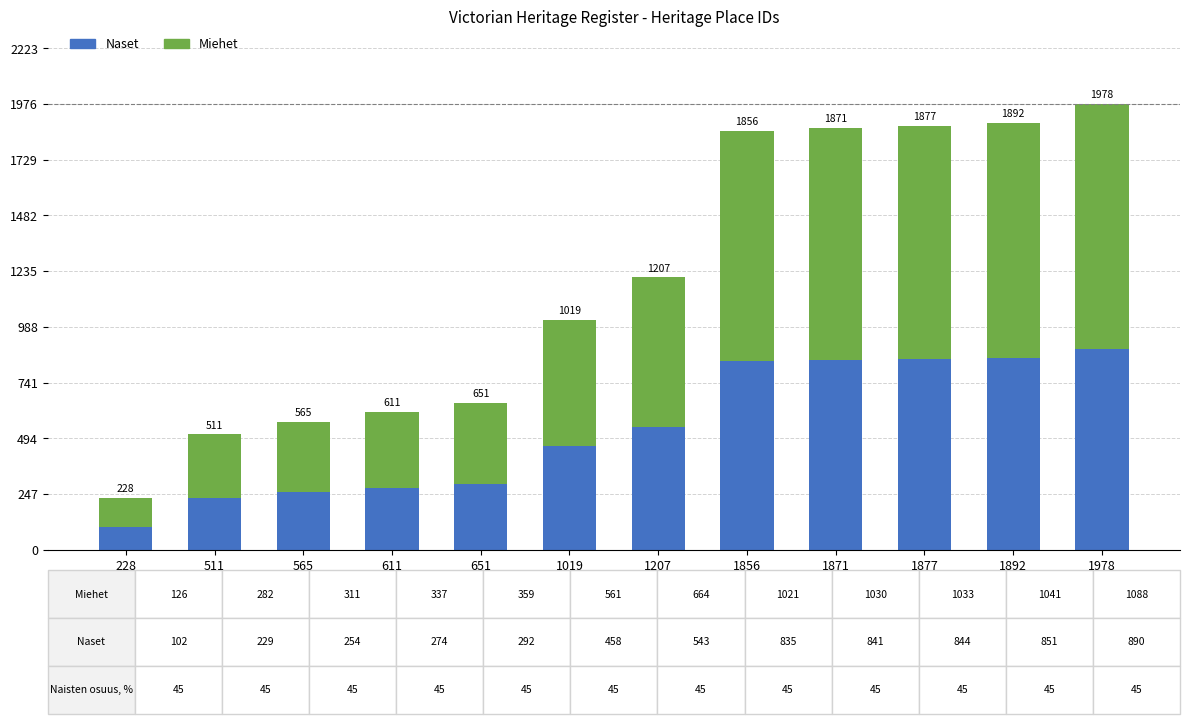

What is the total value across all series at 611?

611